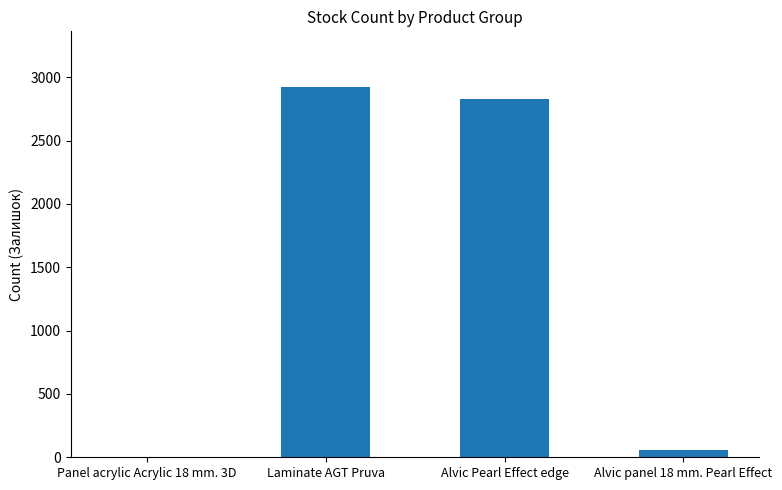

Where is the data nearest to the value 1463?

Alvic Pearl Effect edge